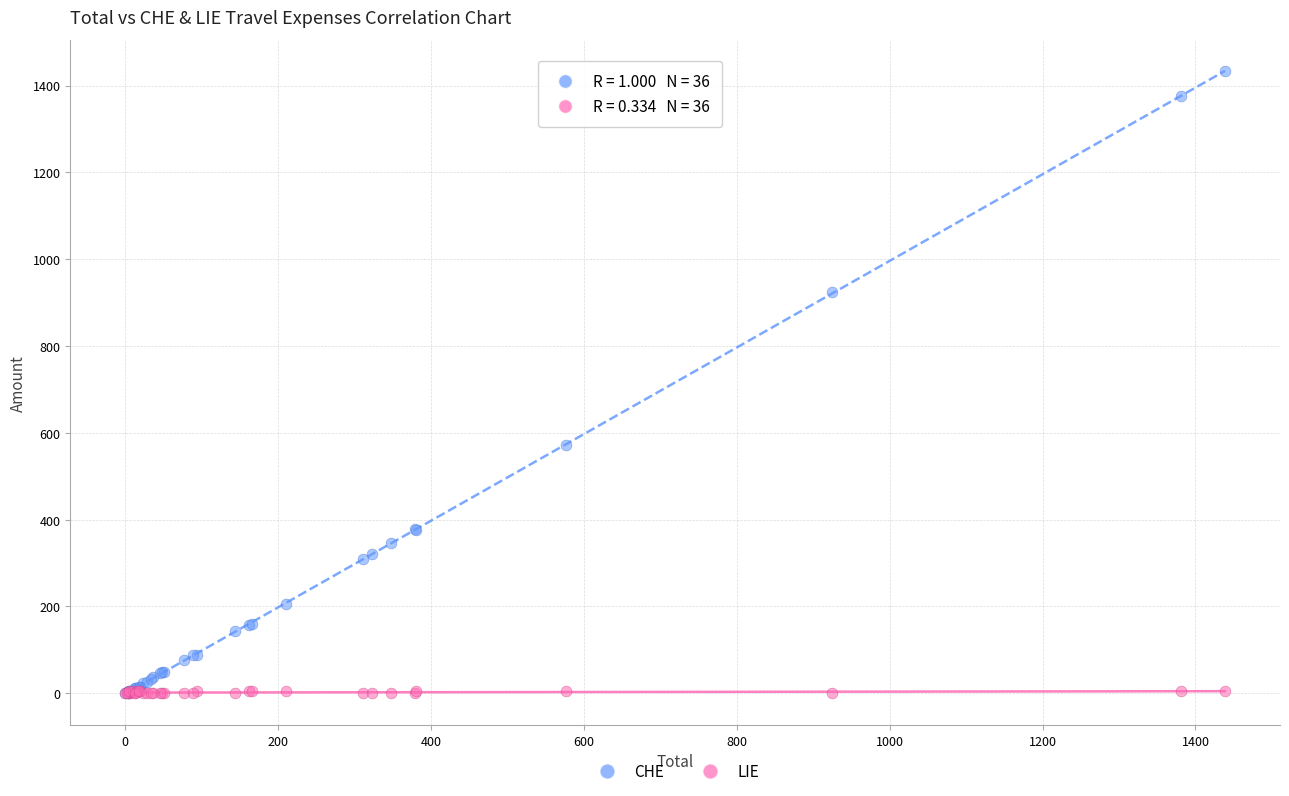

Across all series, what Y value is closest to 716?

571.5